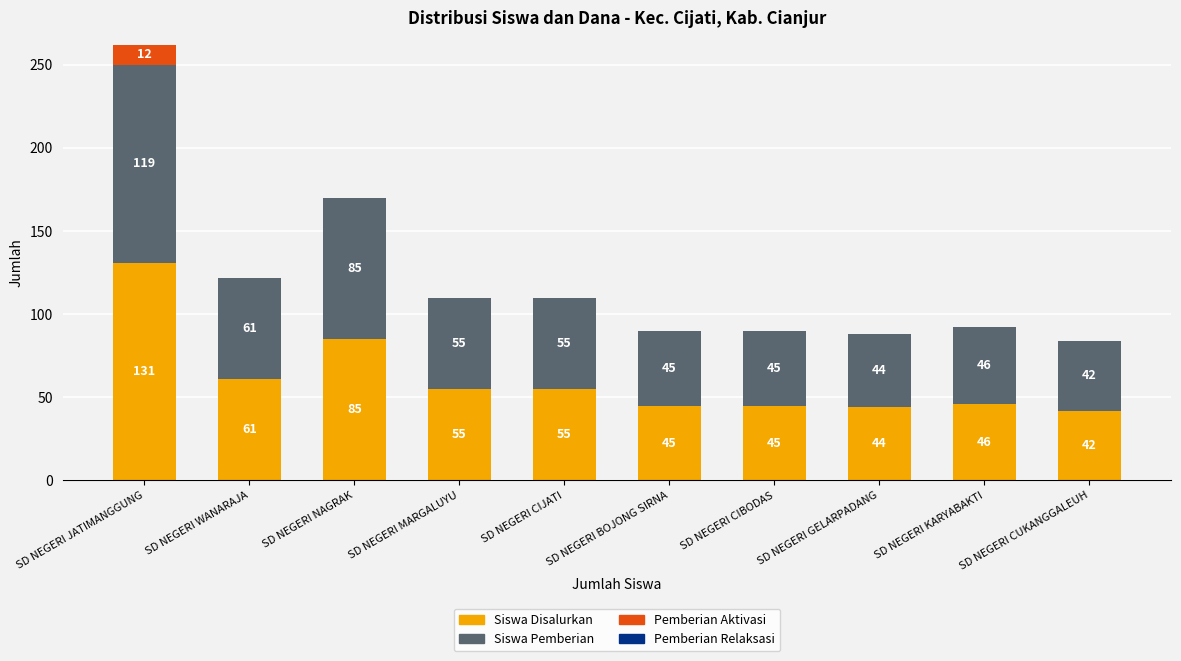

The Siswa Disalurkan series shows 131 at SD NEGERI JATIMANGGUNG. True or false?

True